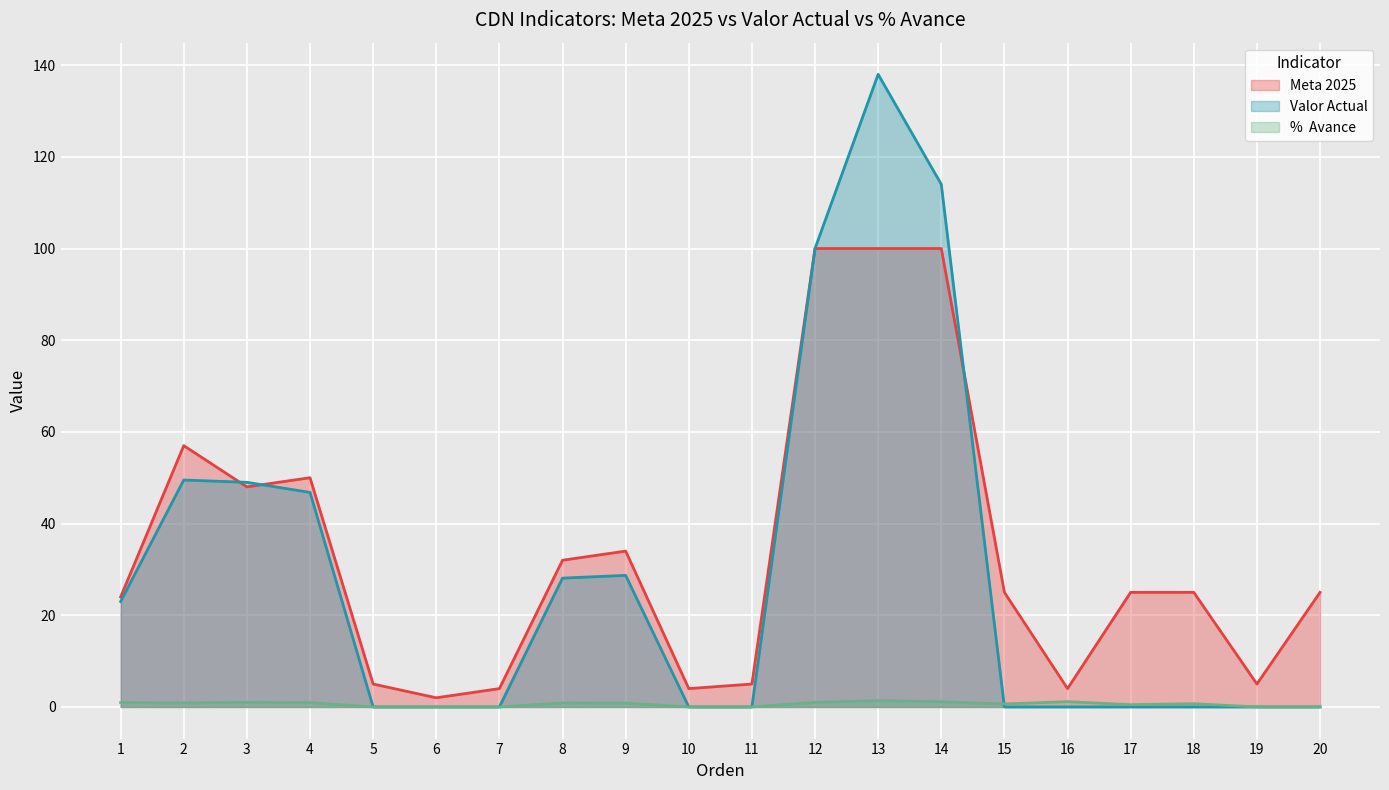

What is the sum of all Meta 2025 values?

674.0